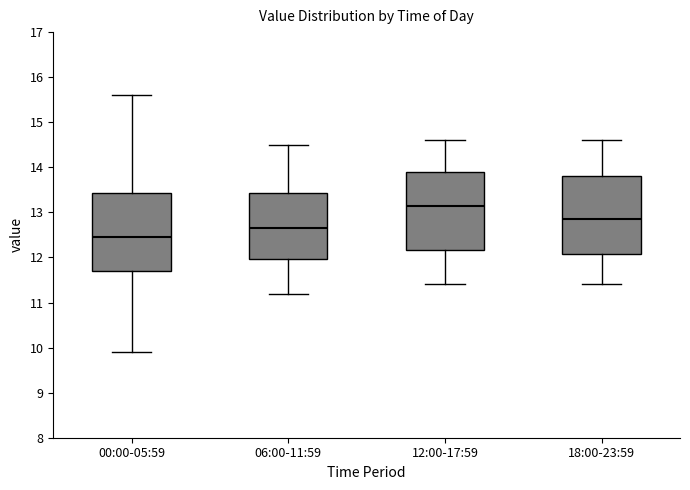

Reading left to right, transcribe this box plot: for each box, give where its median line is, the range the box spans, and where its two whiskers end, as read against the y-axis. The values are not printed on the chart, so give them approximately, as read against the axis.

00:00-05:59: median 12.5, box 11.7 to 13.4, whiskers 9.9 to 15.6
06:00-11:59: median 12.7, box 12.0 to 13.4, whiskers 11.2 to 14.5
12:00-17:59: median 13.2, box 12.2 to 13.9, whiskers 11.4 to 14.6
18:00-23:59: median 12.9, box 12.1 to 13.8, whiskers 11.4 to 14.6